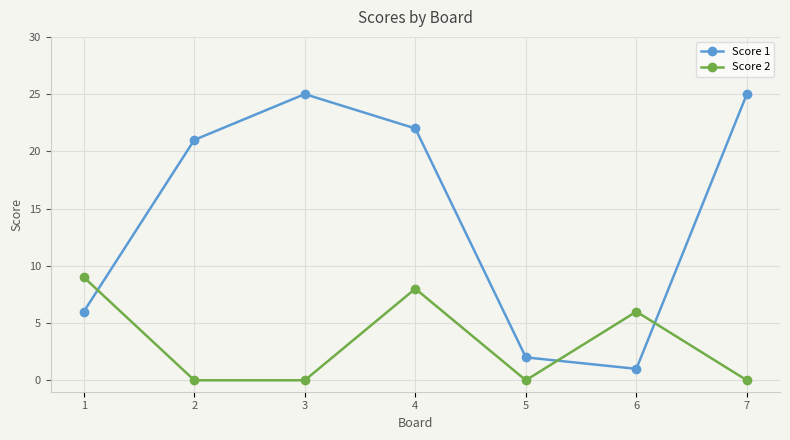

Which category has the highest value in the Score 2 series?

1